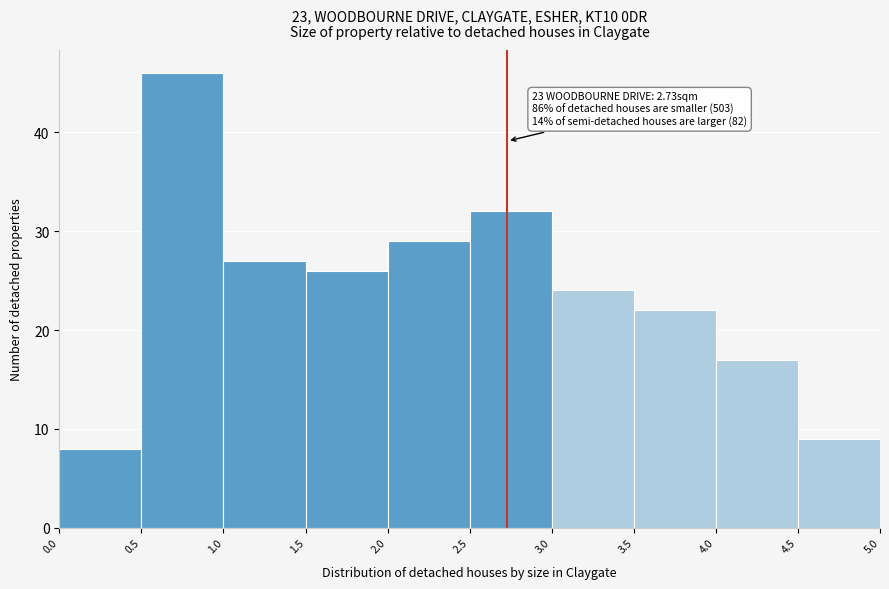

Which range on the x-axis has the tallest bar?

0.5 to 1.0